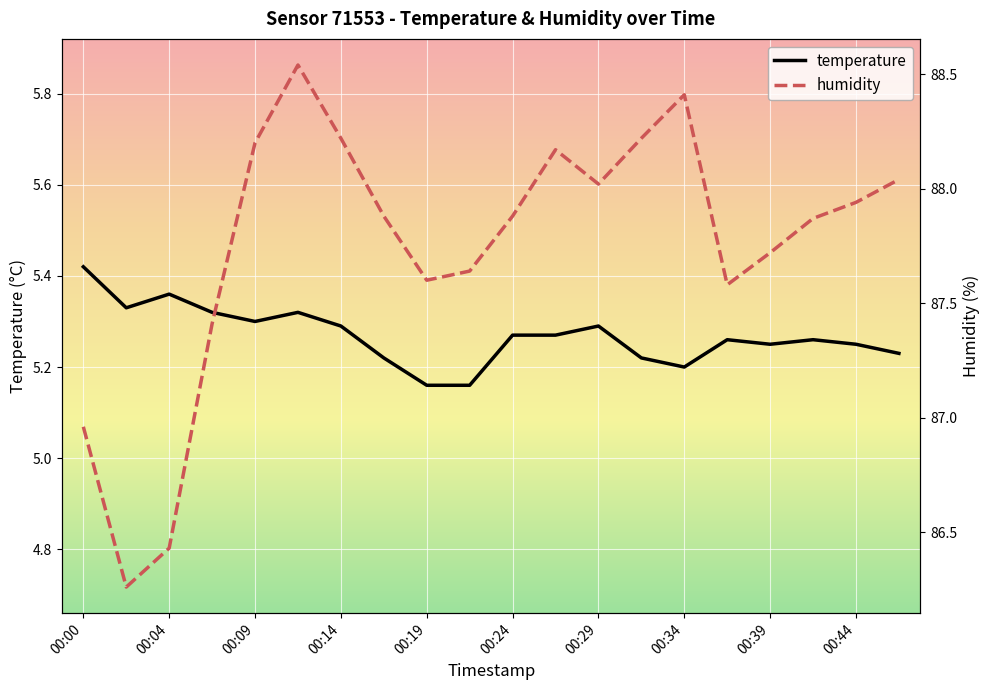

How many data points in humidity are less than 87?

3